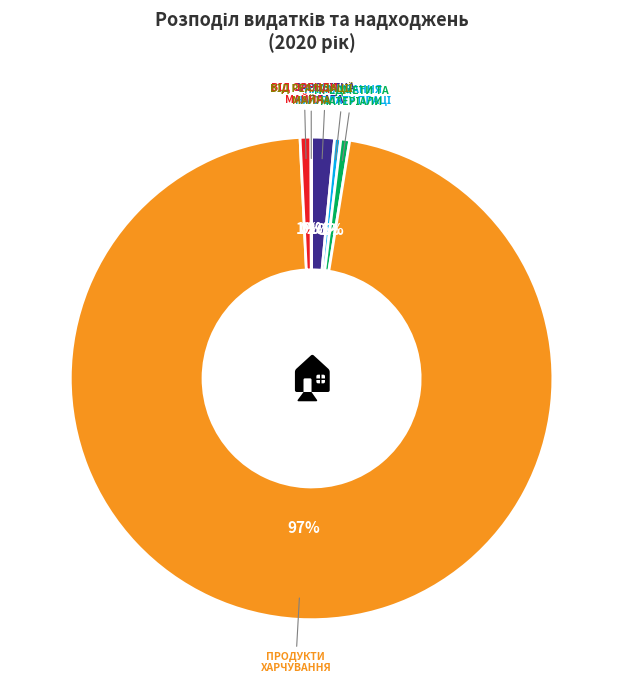

To the nearest percent, what is the average slice percentage?

17%